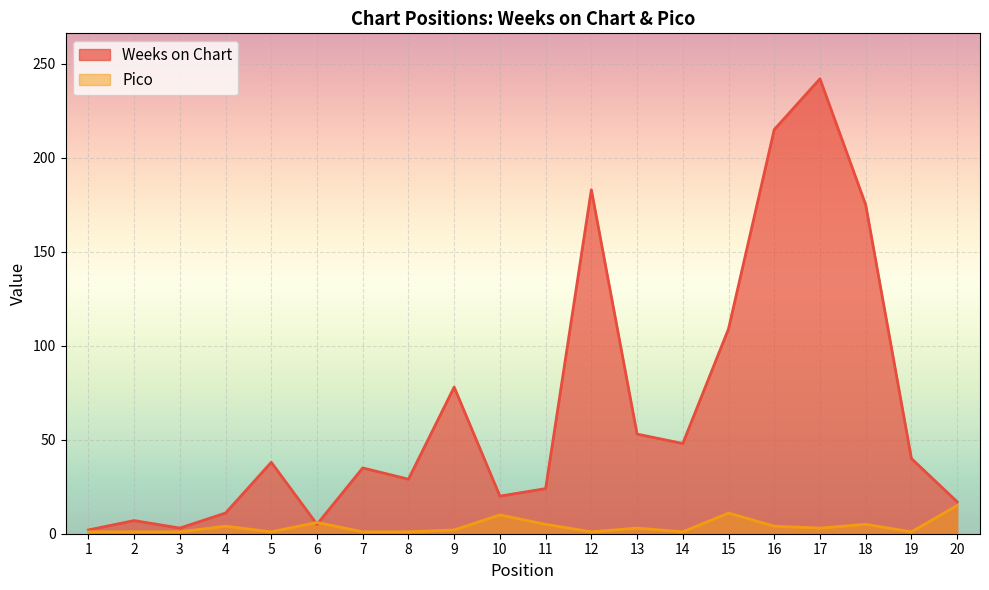

How many data points in Pico are above 3?

8